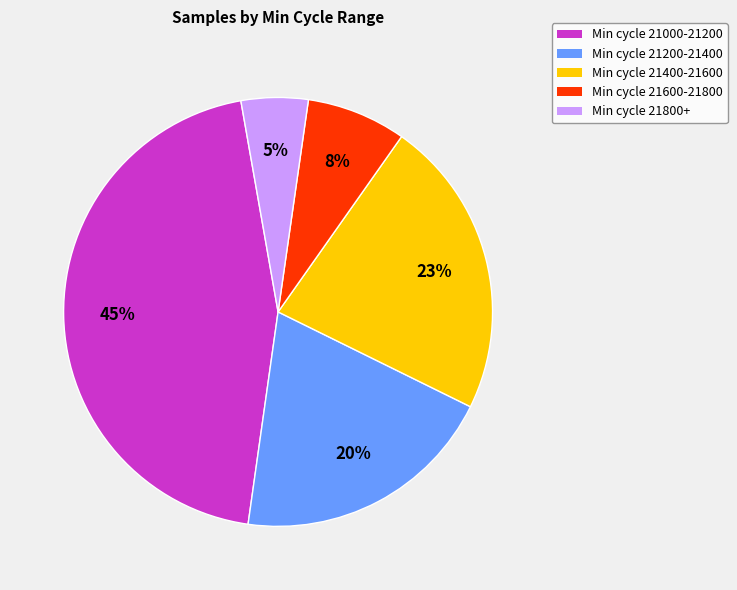

How many segments does this pie chart have?

5